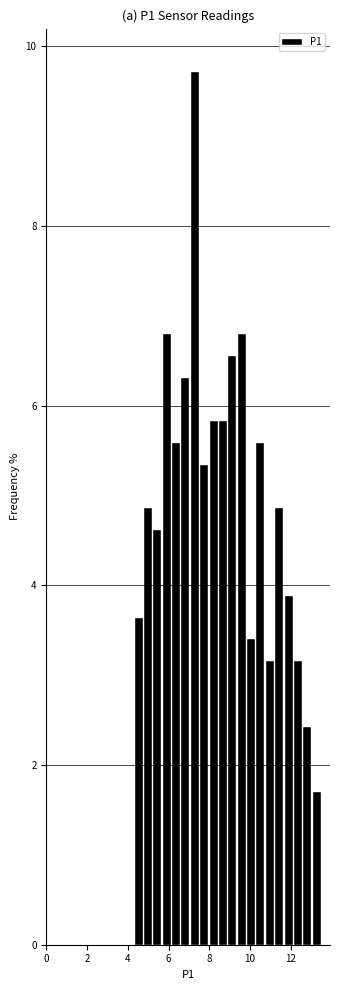

Around what value on the x-axis is the tallest bar? Give the approximate position of its centre, as read against the axis.

7.2